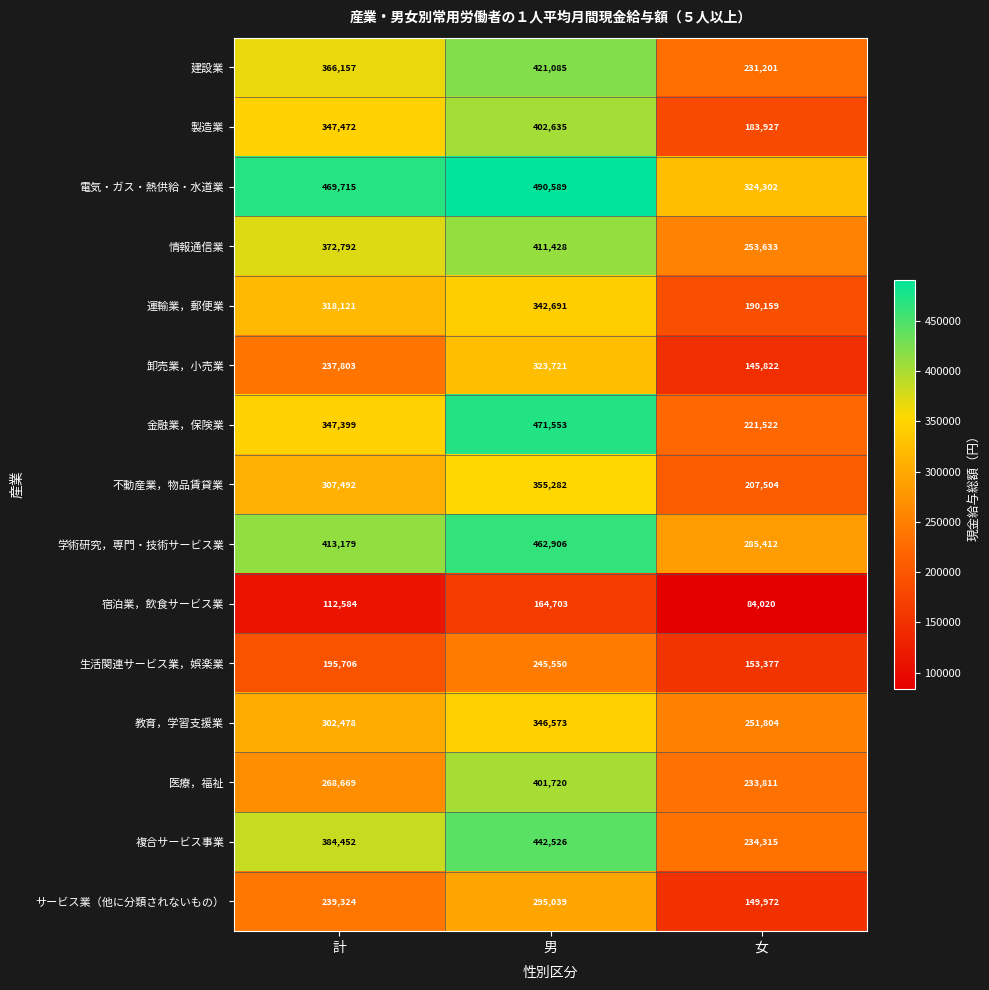

The 情報通信業 series shows 613871 at 計. True or false?

False